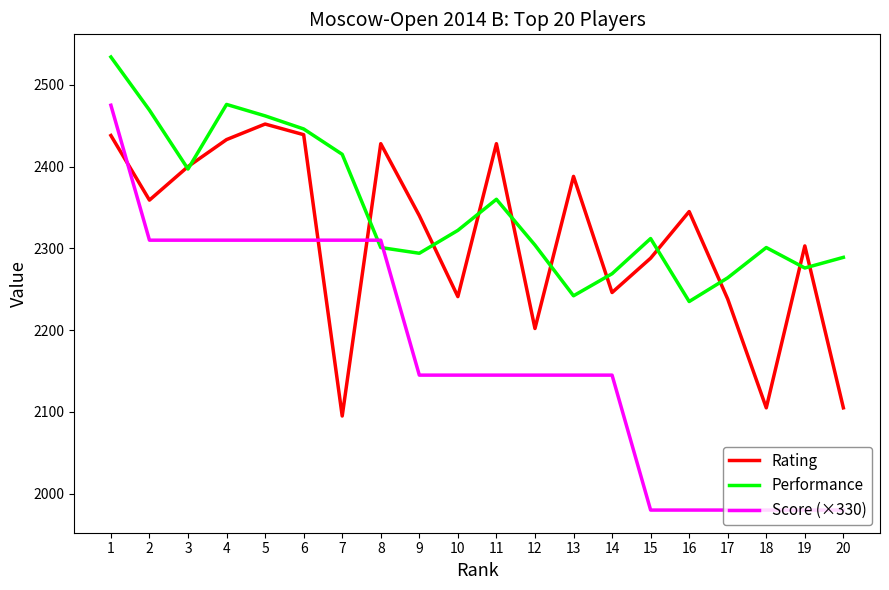

The Score (×330) series shows 2145 at 12. True or false?

True